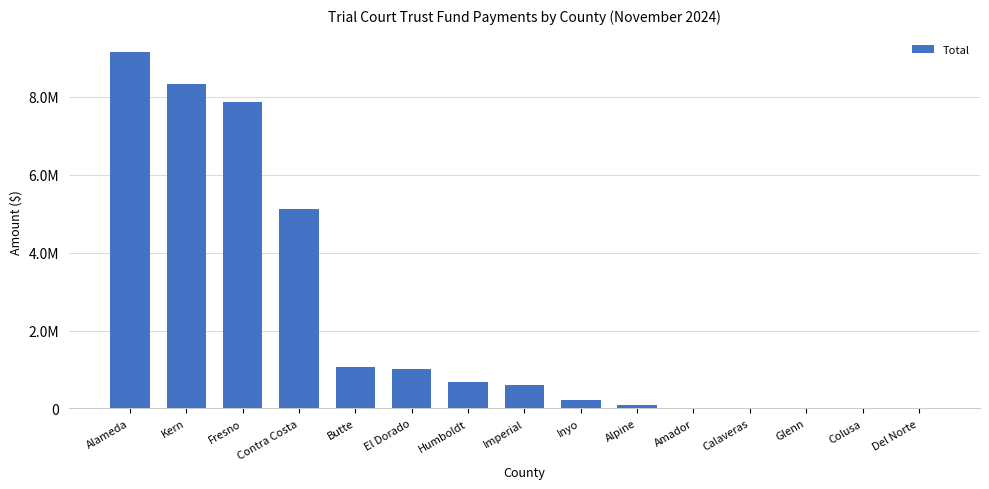

What is the greatest value displayed?

9135862.1